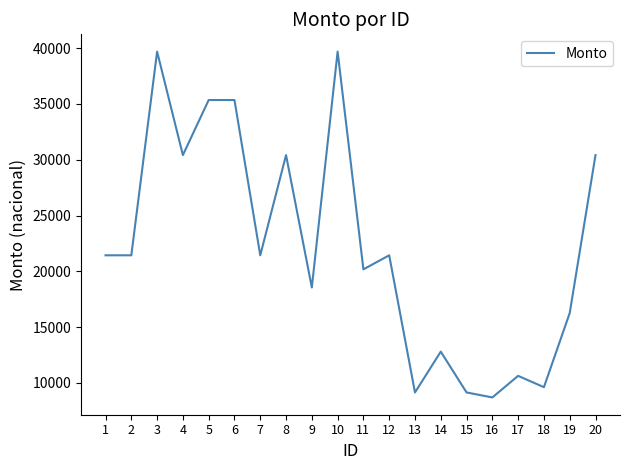

Where is the first local maximum?

3